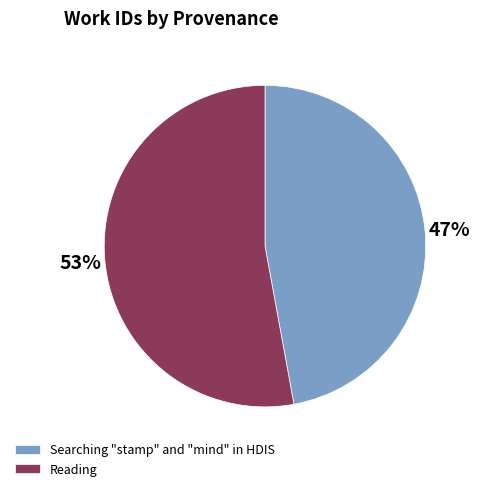

True or false: Searching "stamp" and "mind" in HDIS accounts for 35% of the total.

False